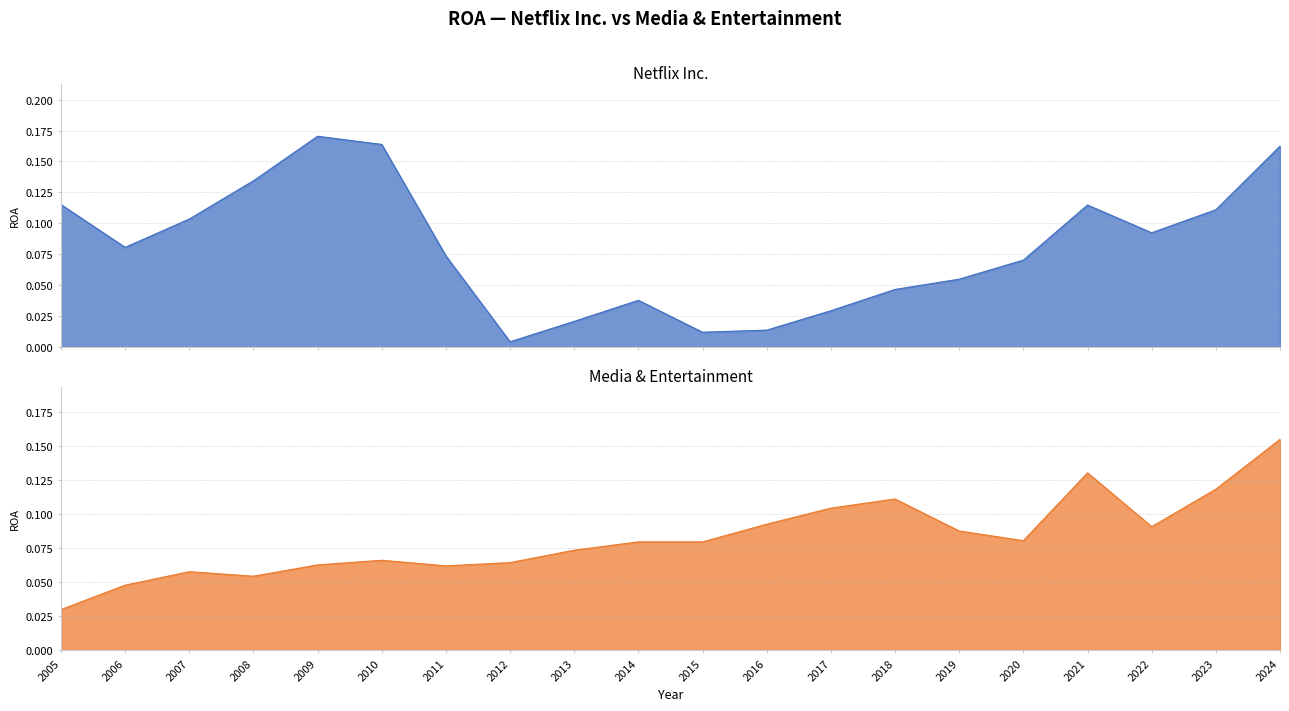

What is the total value across all series at 2005?

0.1